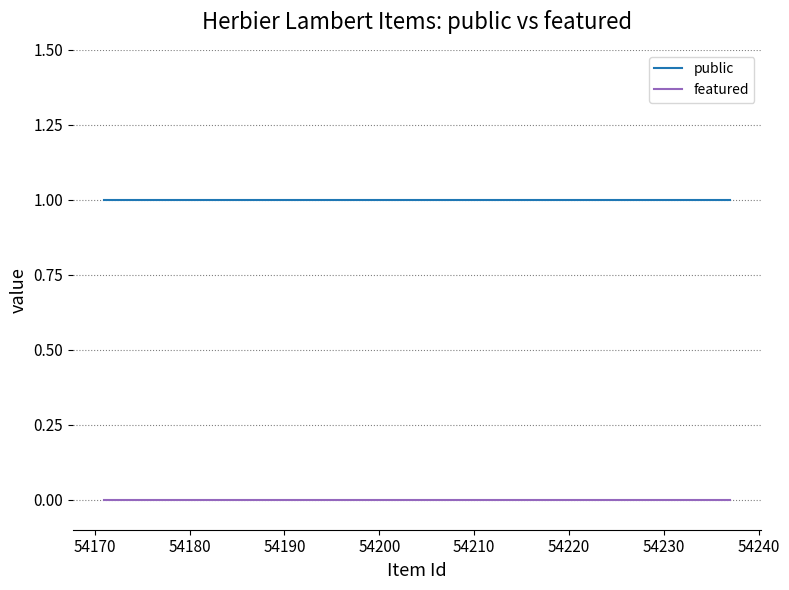

True or false: public has more than 2 points higher than both neighbors.

False